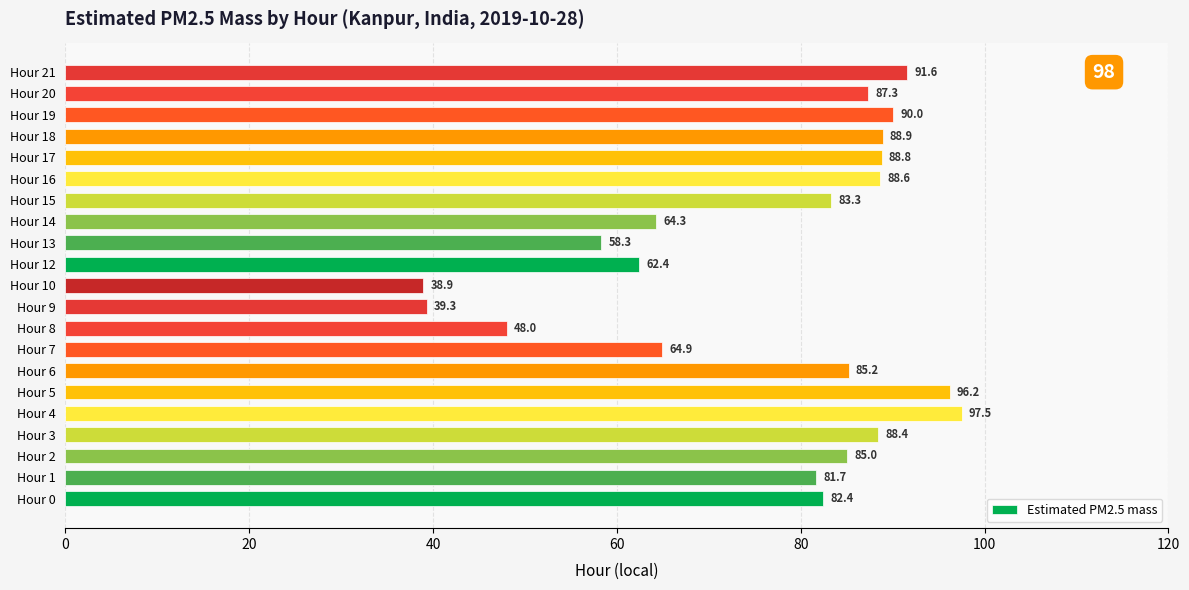

Count the number of data series in this chart.

1